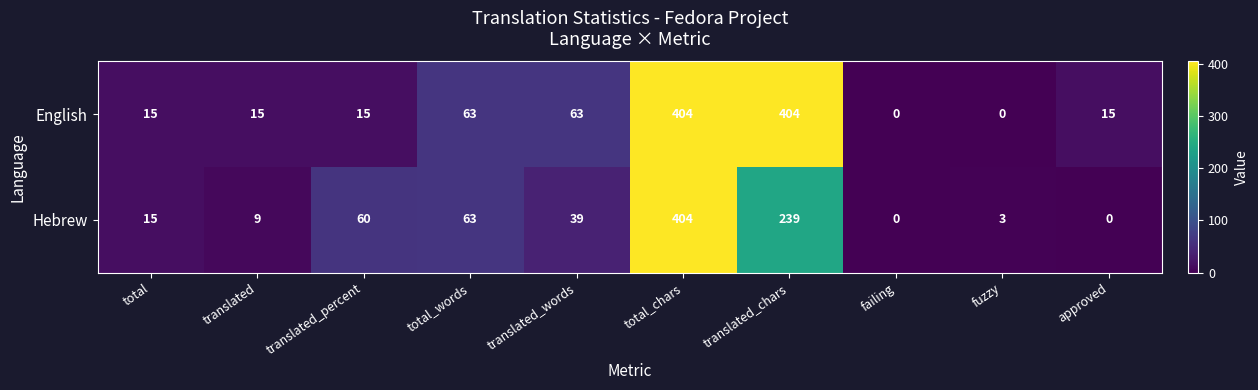

What is the highest value of the Hebrew series?

404